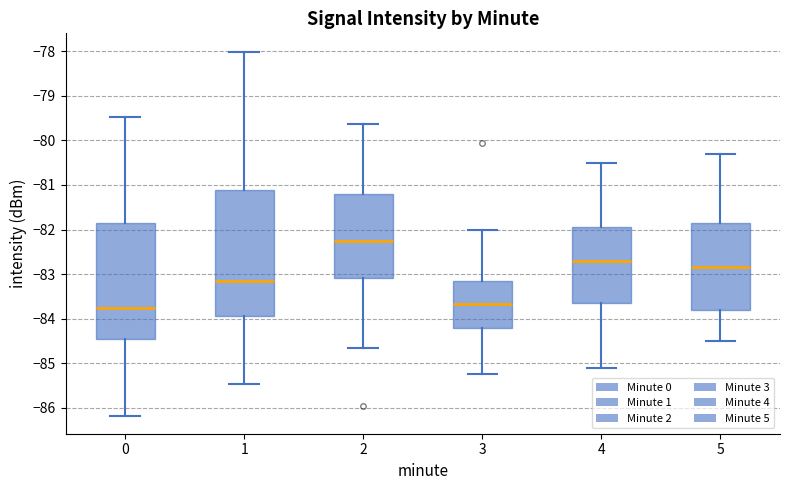

Reading left to right, read every box against the y-axis: the position of its median line, the range the box covers, and the ends of its whiskers. The values are not printed on the chart, so give them approximately, as read against the axis.

0: median -83.8, box -84.5 to -81.9, whiskers -86.2 to -79.5
1: median -83.1, box -83.9 to -81.1, whiskers -85.5 to -78.0
2: median -82.3, box -83.1 to -81.2, whiskers -84.6 to -79.6
3: median -83.7, box -84.2 to -83.2, whiskers -85.2 to -82.0
4: median -82.7, box -83.6 to -81.9, whiskers -85.1 to -80.5
5: median -82.8, box -83.8 to -81.8, whiskers -84.5 to -80.3